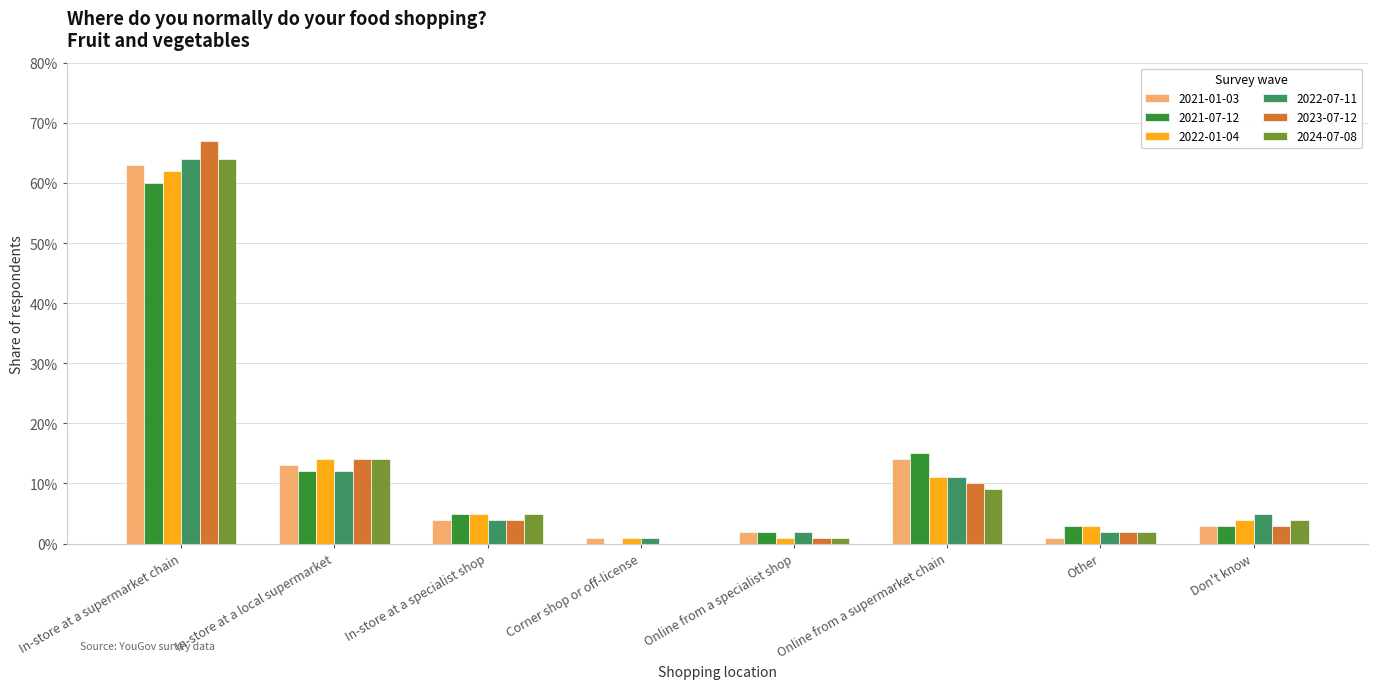

Does the chart contain stacked bars?

No